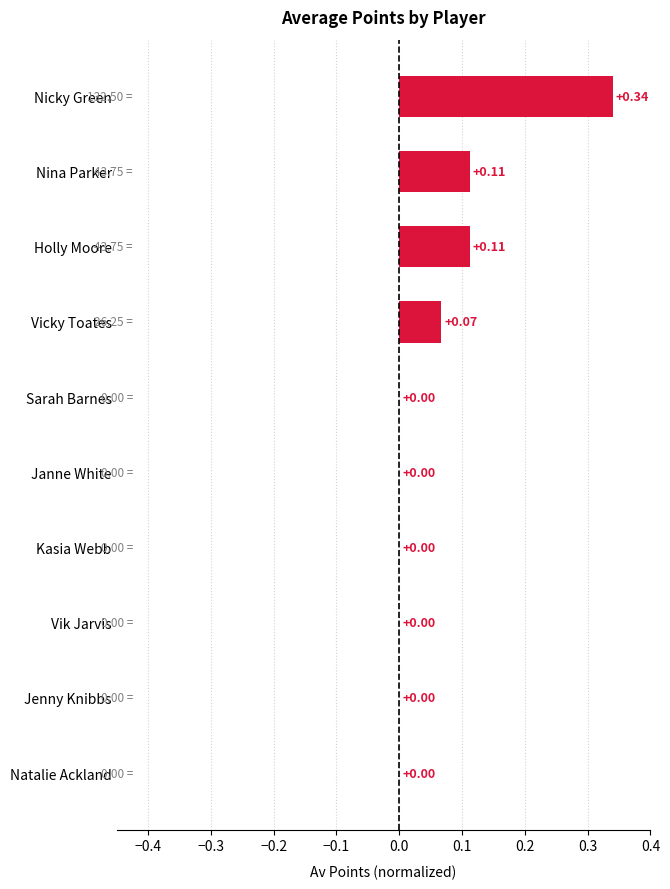

What is the sum of all values?

0.6